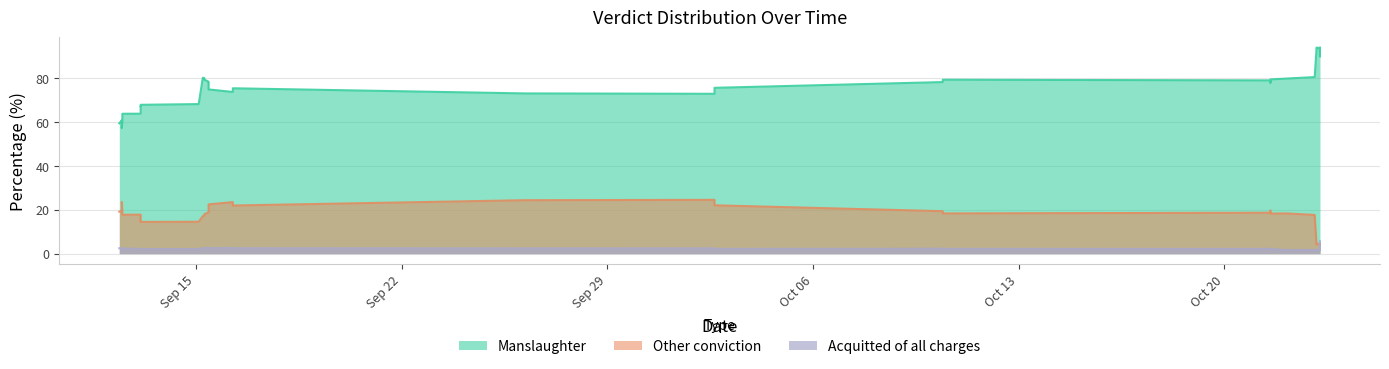

What are all the series names shown in the legend?

Manslaughter, Other conviction, Acquitted of all charges